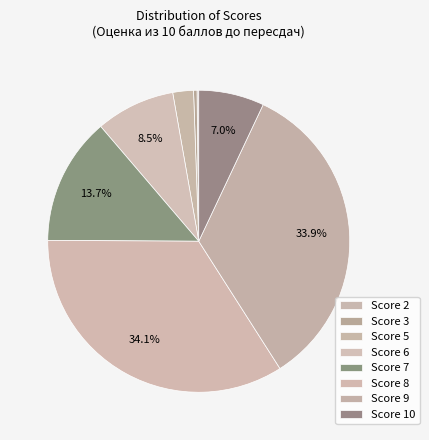

What is the smallest slice in the pie chart?

2